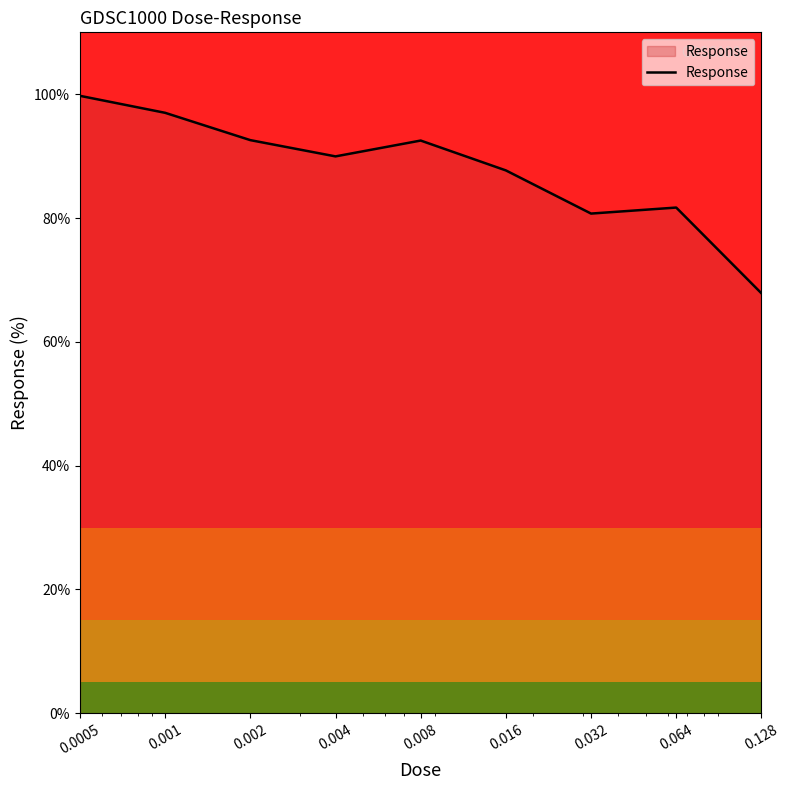

What is the difference between the maximum and minimum values?

31.9